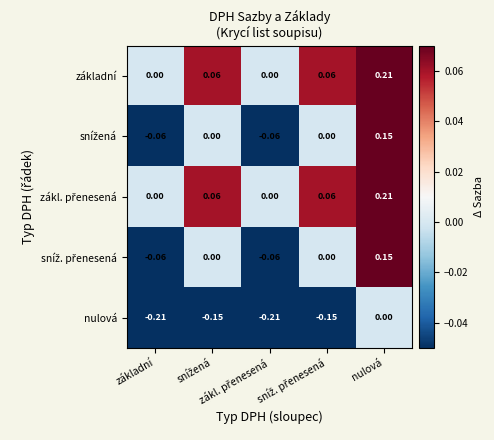

Count the number of categories in the chart.

5